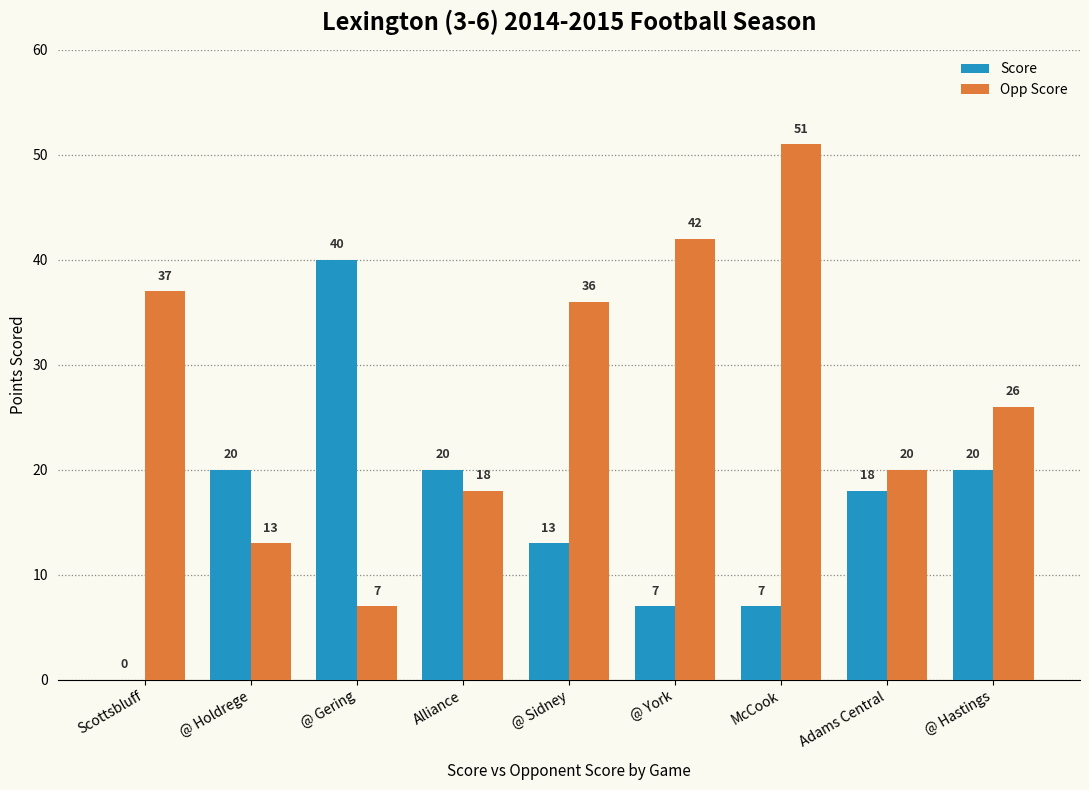

True or false: Opp Score has a value of 7 at Alliance.

False